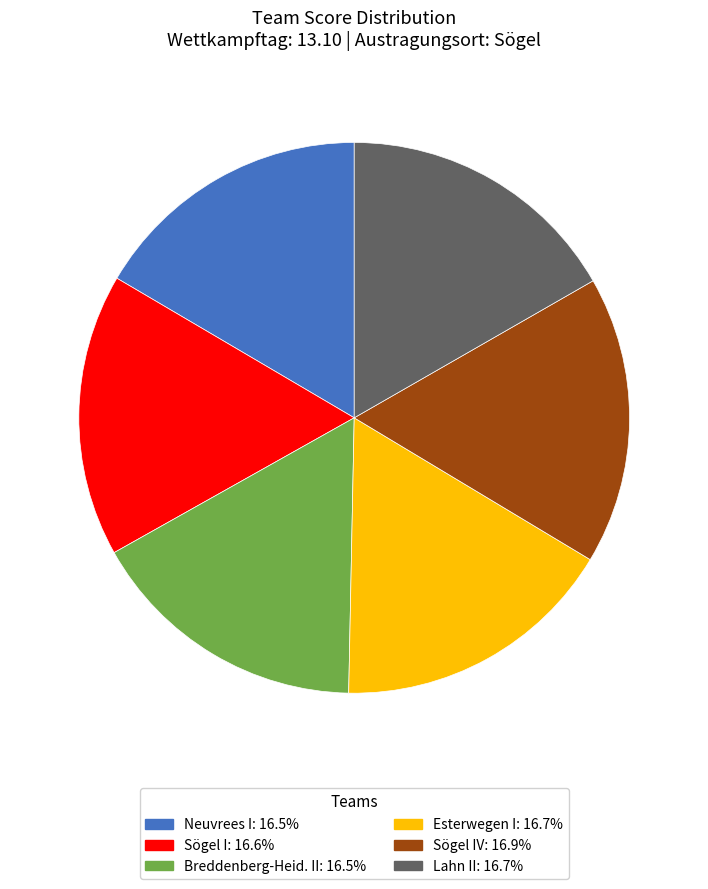

How many slices are in this pie chart?

6